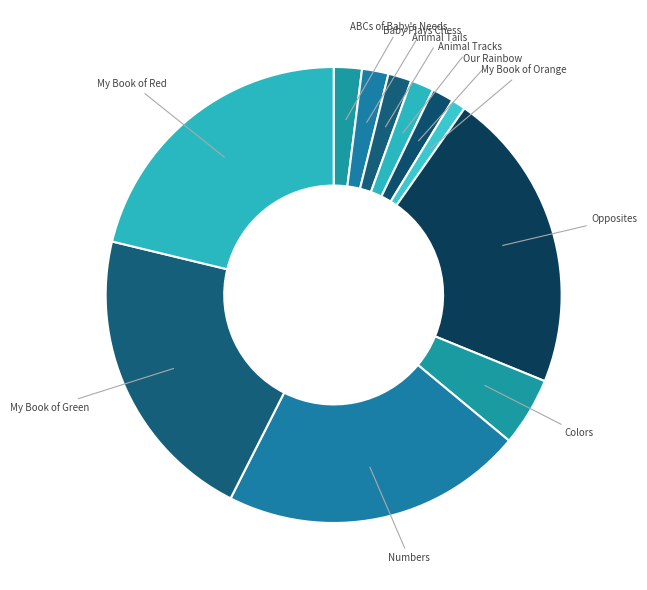

Which slice is the smallest?

My Book of Orange